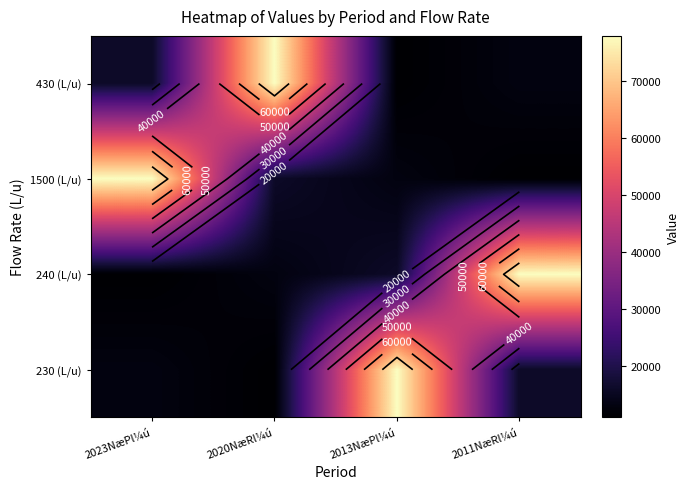

At 2011NæRl¼ú, list the series in order from largest to smallest.

240 (L/u), 230 (L/u), 430 (L/u), 1500 (L/u)